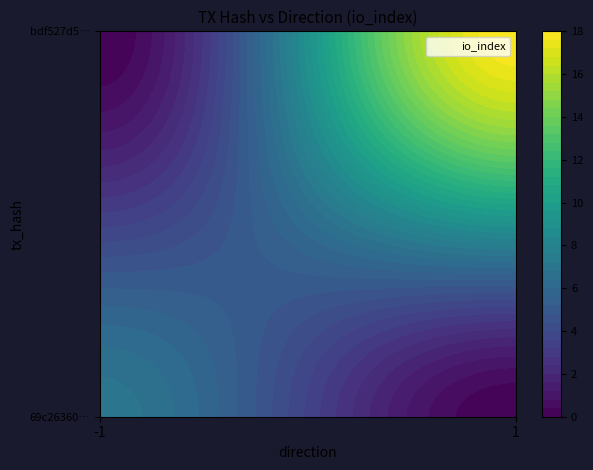

True or false: 69c26360ae296102e7f1bf6824d2bc529c664f5 has a value of 11 at io_index.

False